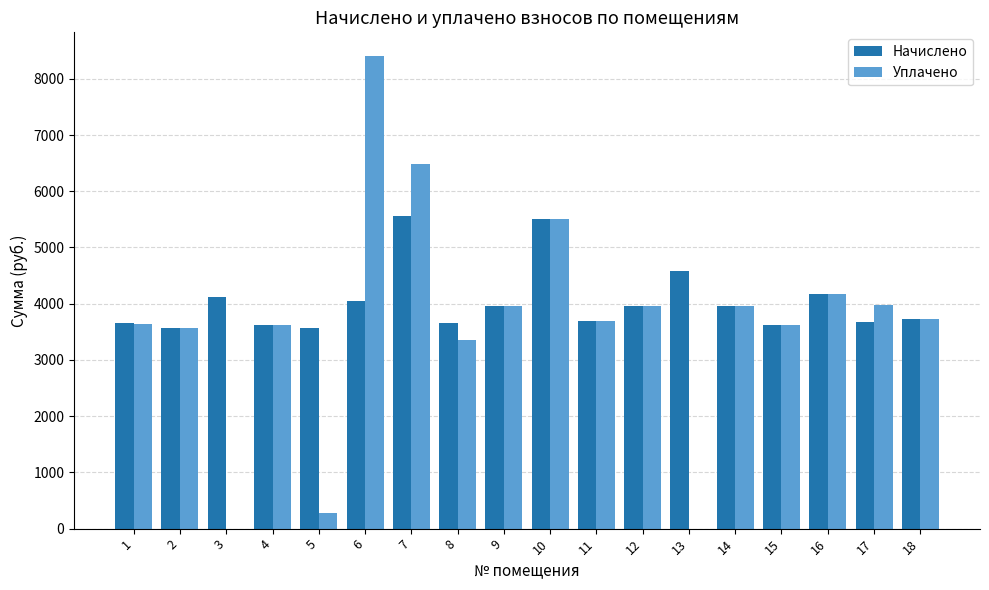

Count the number of data series in this chart.

2